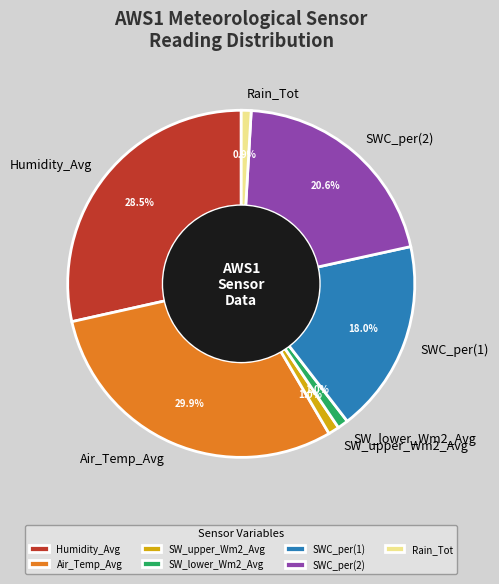

Approximately how many times larger is the value at SWC_per(2) compared to Humidity_Avg?

0.7